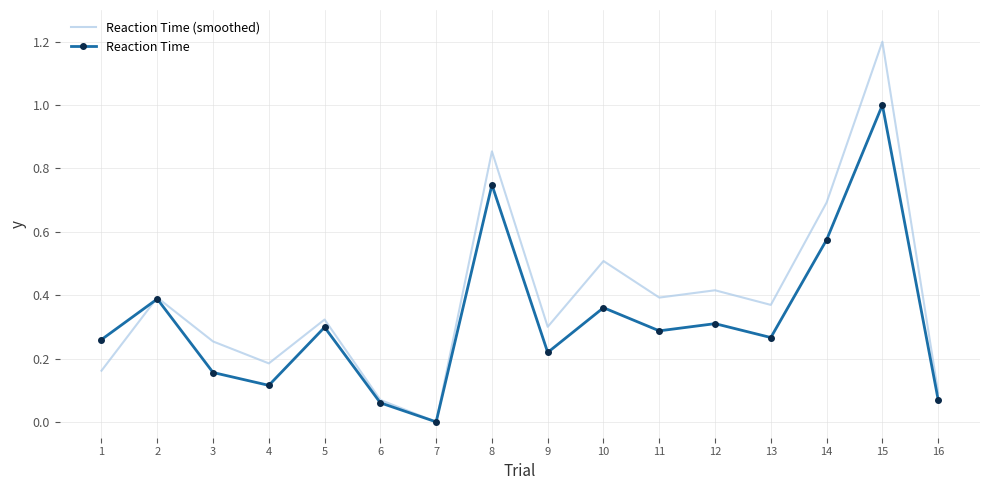

At which category does the chart reach its minimum across all series?

7